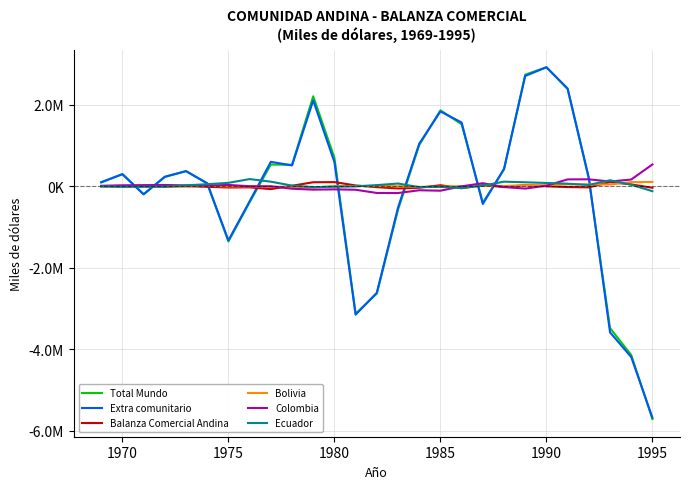

What are all the series names shown in the legend?

Total Mundo, Extra comunitario, Balanza Comercial Andina, Bolivia, Colombia, Ecuador